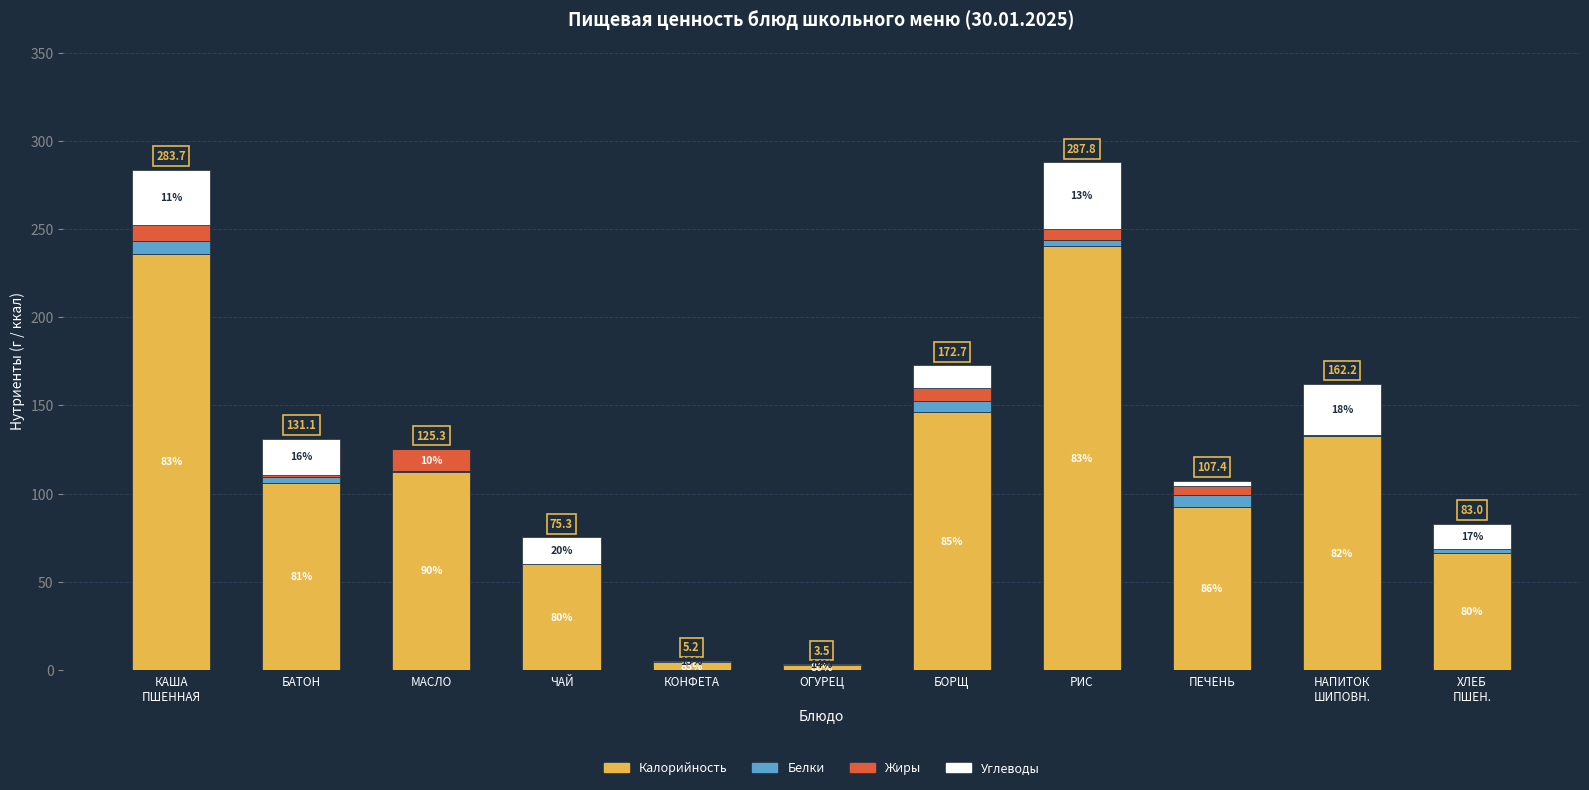

What are all the series names shown in the legend?

Калорийность, Белки, Жиры, Углеводы